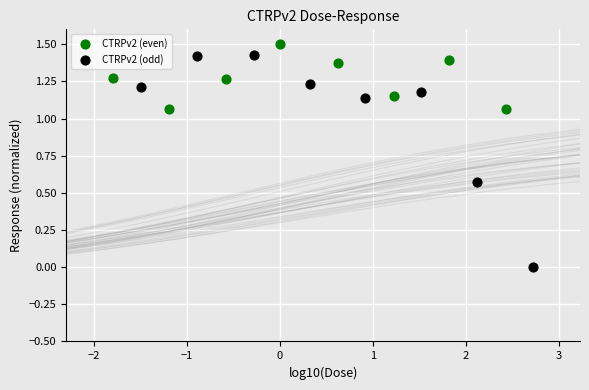

Which series reaches the minimum Y coordinate?

CTRPv2 (odd)